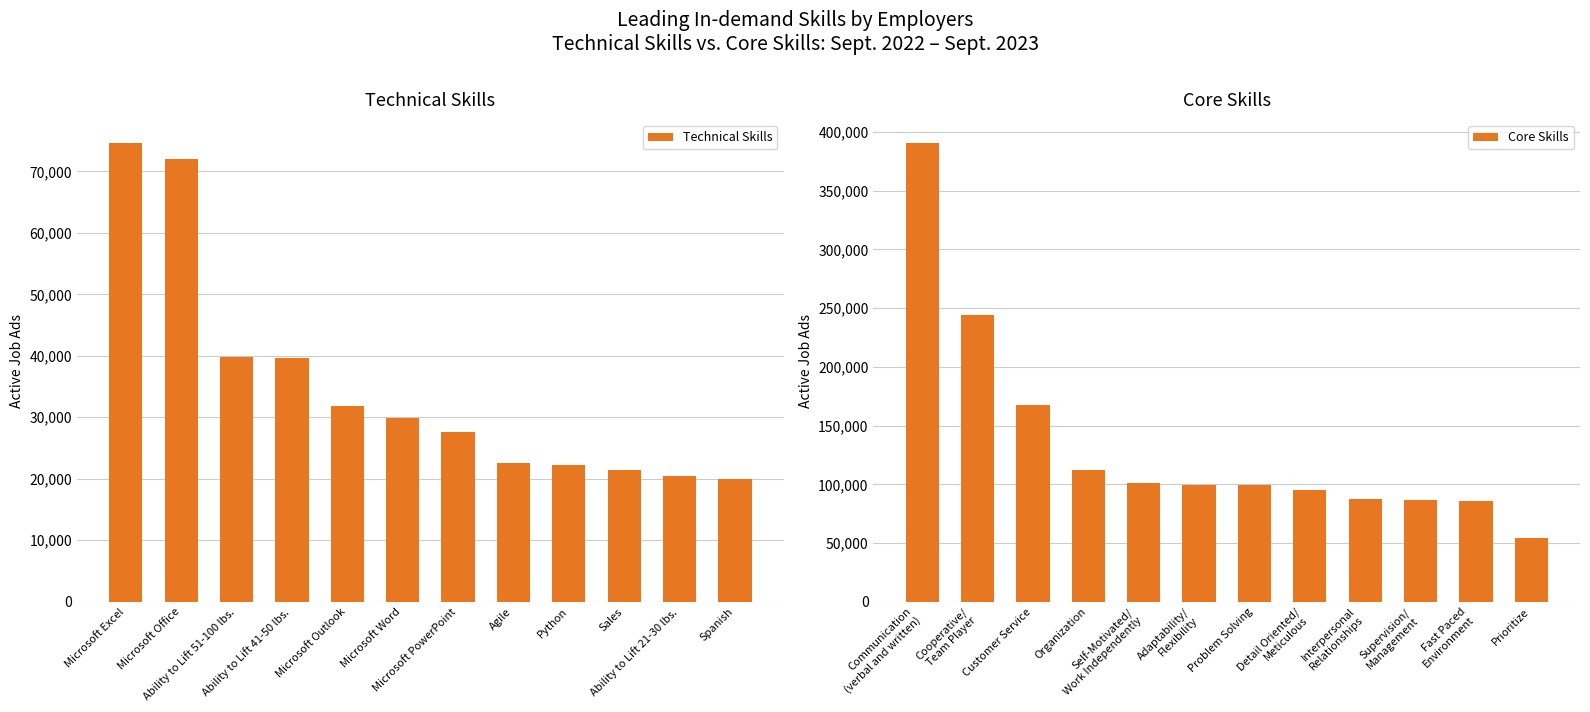

The Core Skills series shows 93713 at Customer Service. True or false?

False